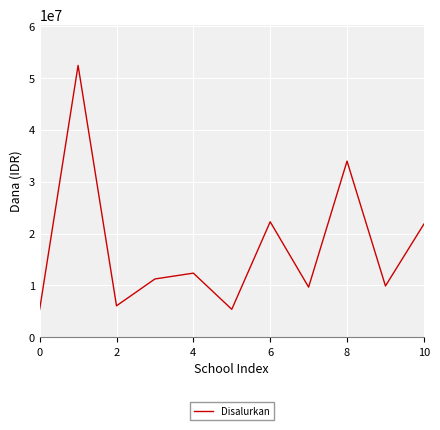

What is the difference between the maximum and minimum values?

47025000